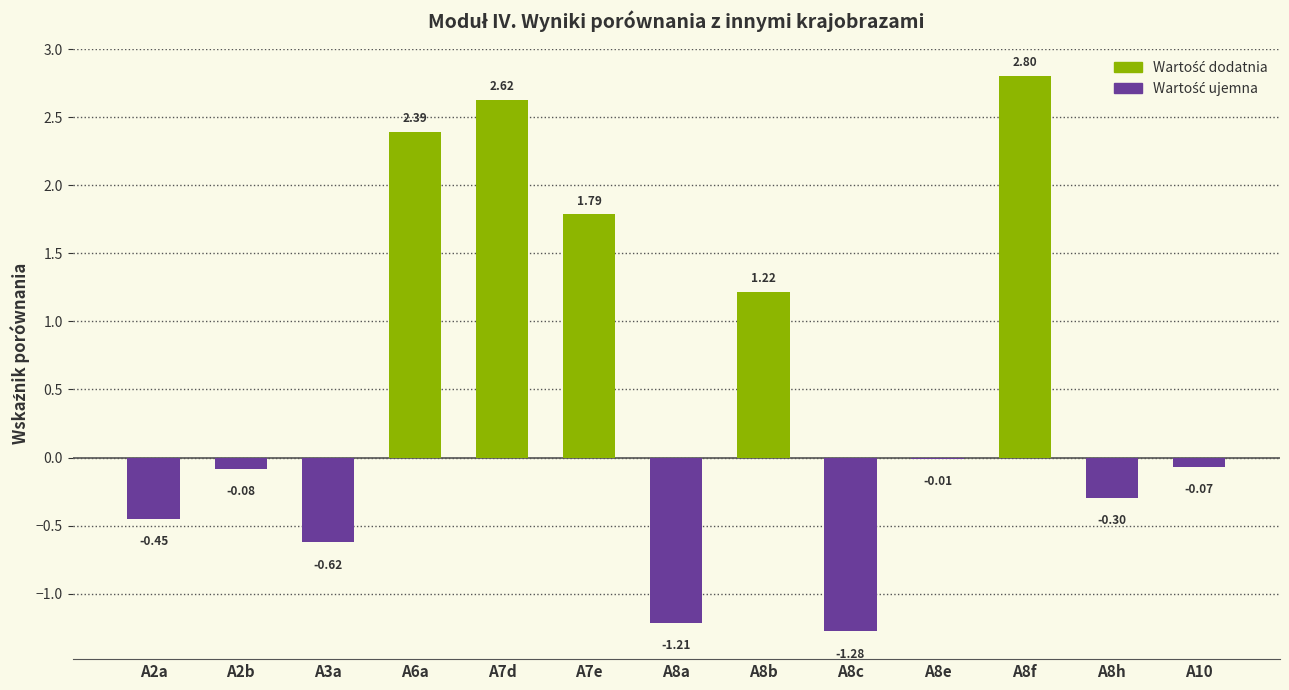

Which category has the highest value across all series?

A8f